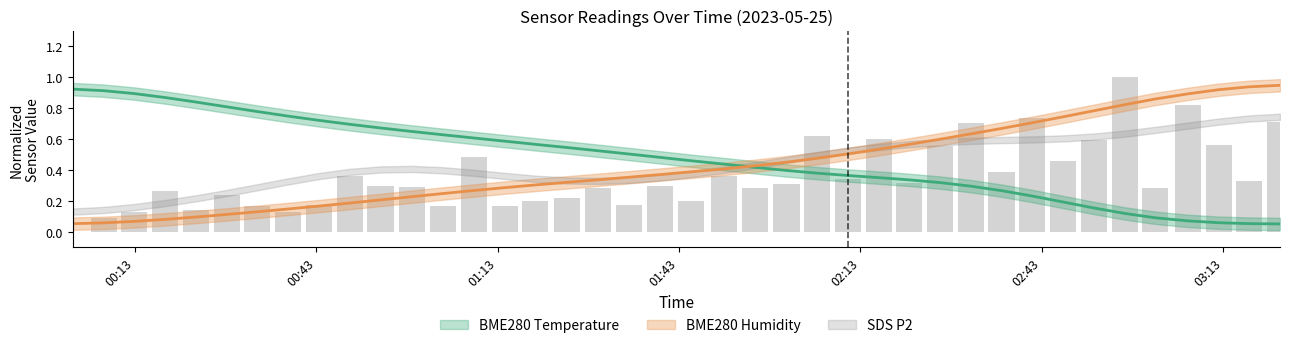

Reading left to right, list all the values displayed in this chart.

BME280_temperature: 0.9	0.9	0.9	0.9	0.8	0.8	0.8	0.7	0.7	0.7	0.7	0.6	0.6	0.6	0.6	0.6	0.5	0.5	0.5	0.5	0.5	0.4	0.4	0.4	0.4	0.4	0.4	0.3	0.3	0.3	0.3	0.2	0.2	0.2	0.1	0.1	0.1	0.1	0.1	0.1
BME280_humidity: 0.1	0.1	0.1	0.1	0.1	0.1	0.1	0.1	0.2	0.2	0.2	0.2	0.2	0.3	0.3	0.3	0.3	0.3	0.4	0.4	0.4	0.4	0.4	0.5	0.5	0.5	0.5	0.6	0.6	0.6	0.7	0.7	0.7	0.8	0.8	0.9	0.9	0.9	0.9	0.9
SDS_P1: 0.0	0.1	0.1	0.3	0.1	0.2	0.2	0.1	0.2	0.4	0.3	0.3	0.2	0.5	0.2	0.2	0.2	0.3	0.2	0.3	0.2	0.4	0.3	0.3	0.6	0.3	0.6	0.3	0.6	0.7	0.4	0.7	0.5	0.6	1.0	0.3	0.8	0.6	0.3	0.7